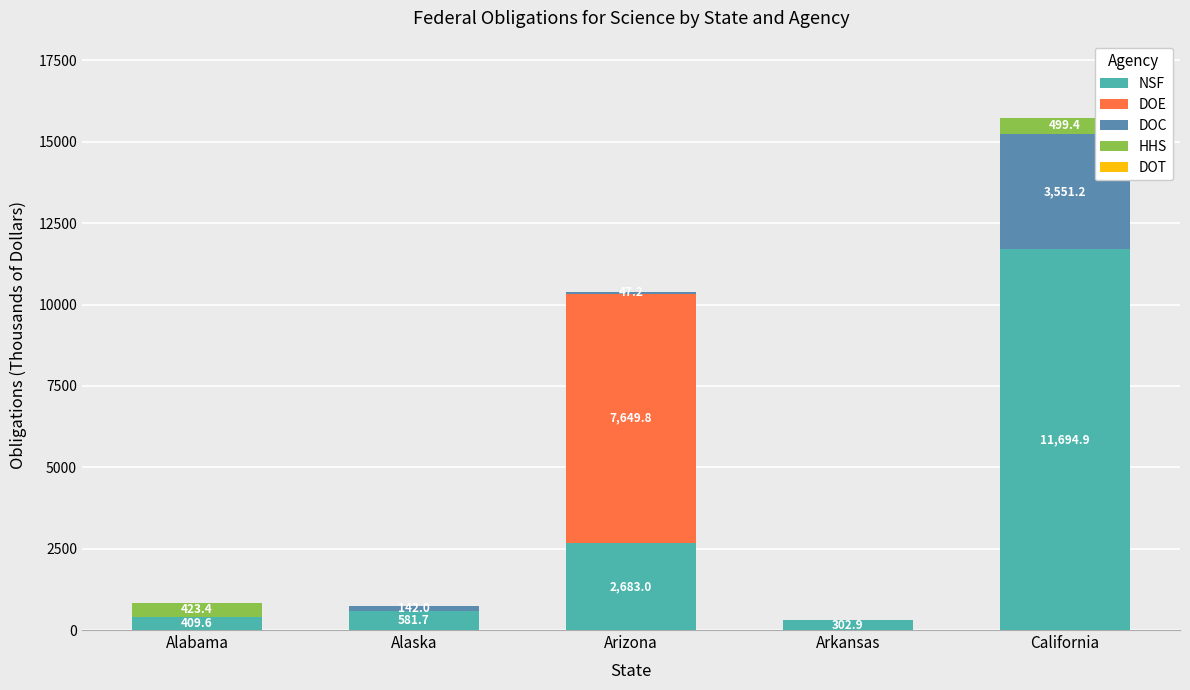

At which category is the sum across all series the highest?

California